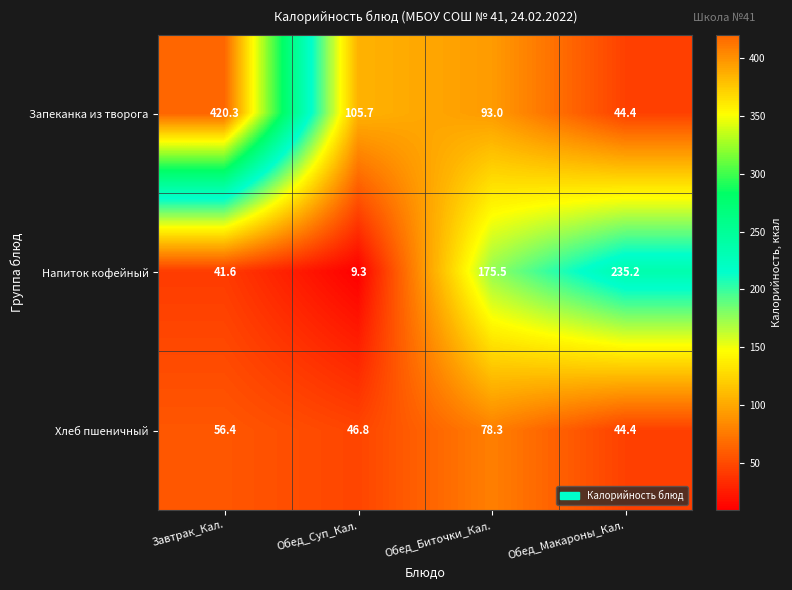

What is the difference between the second highest and minimum values in the Хлеб пшеничный series?

12.0